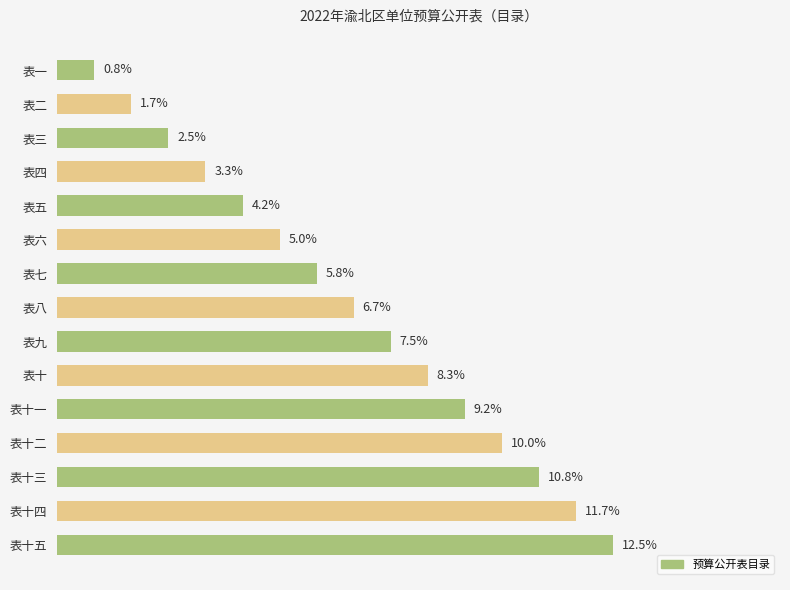

Between 表十一 and 表十二, which is larger?

表十二